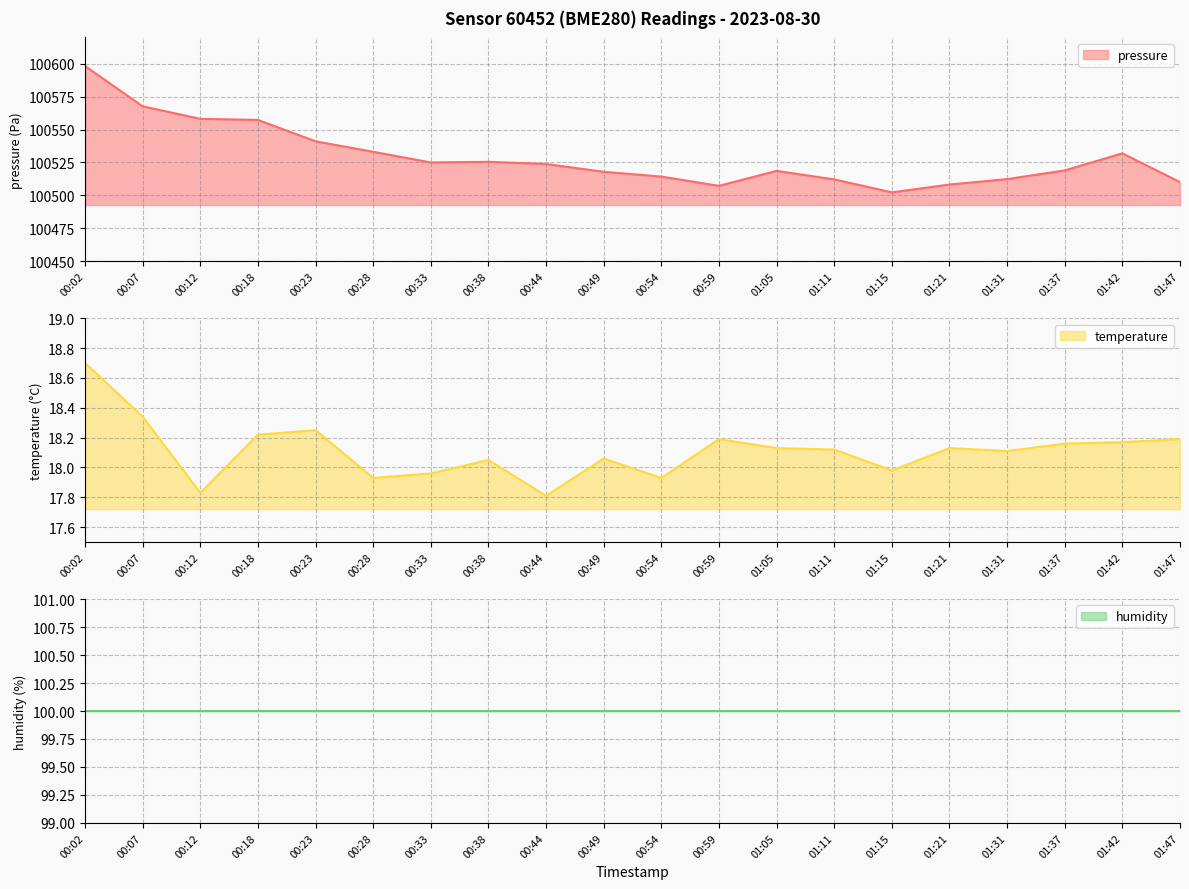

What is the minimum value shown in the chart?

17.8